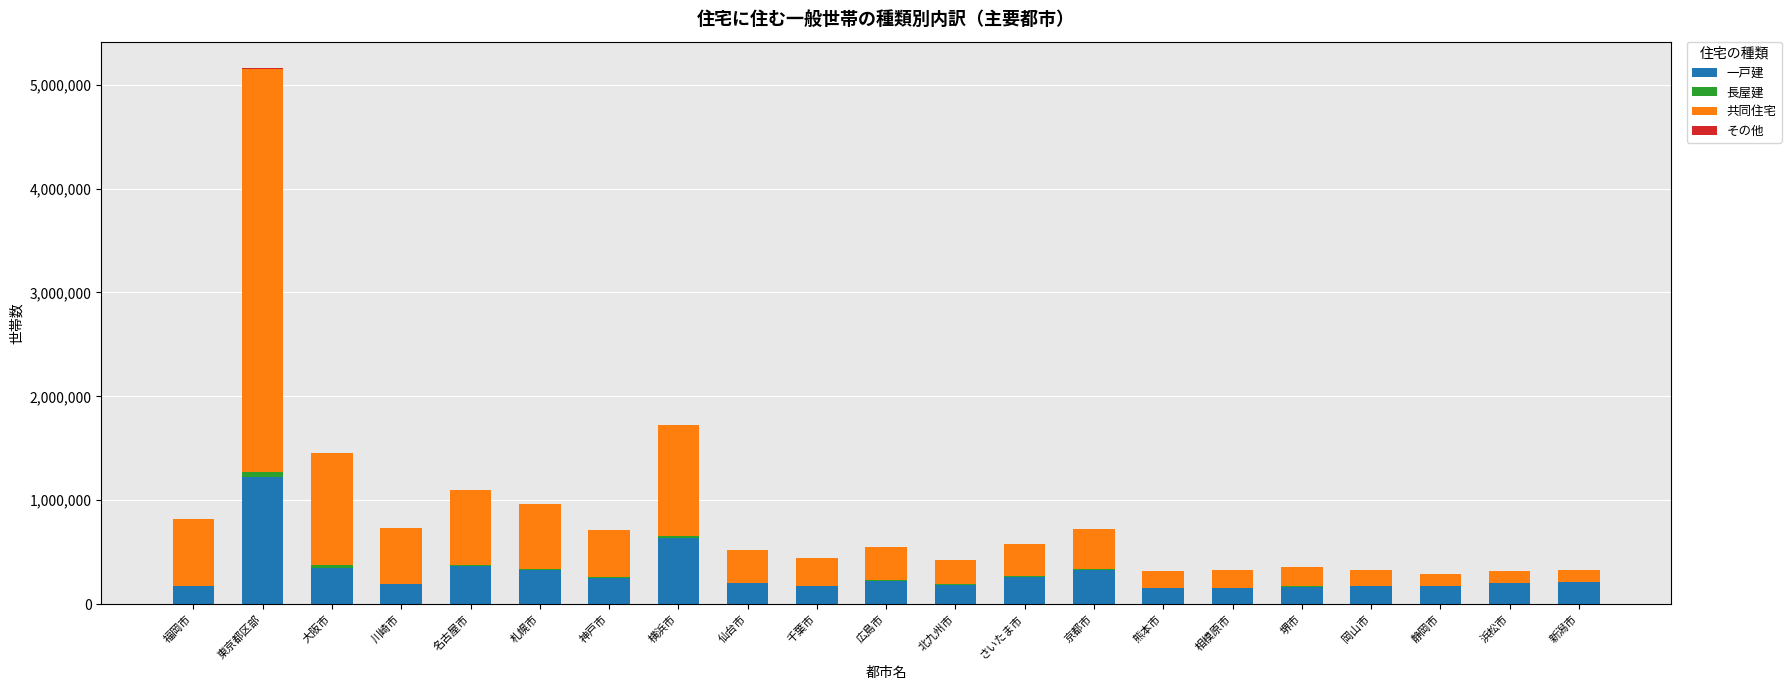

The value of 一戸建 at 福岡市 is 171220. True or false?

True